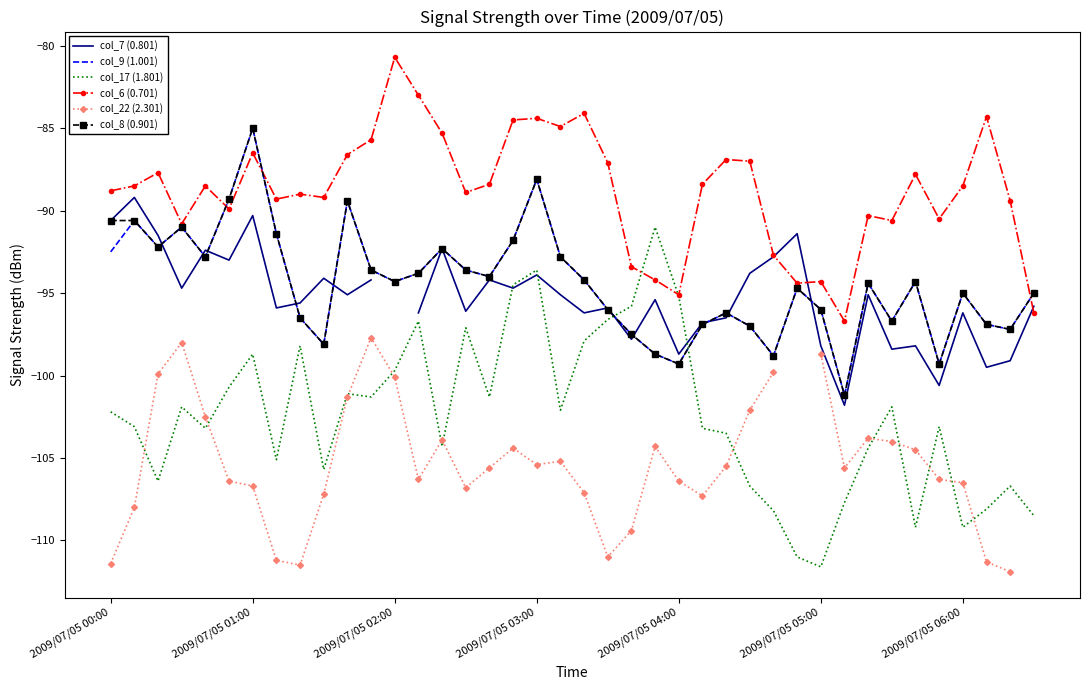

The value of col_17 (1.801) at 2009/07/05 04:00 is -95.2. True or false?

True